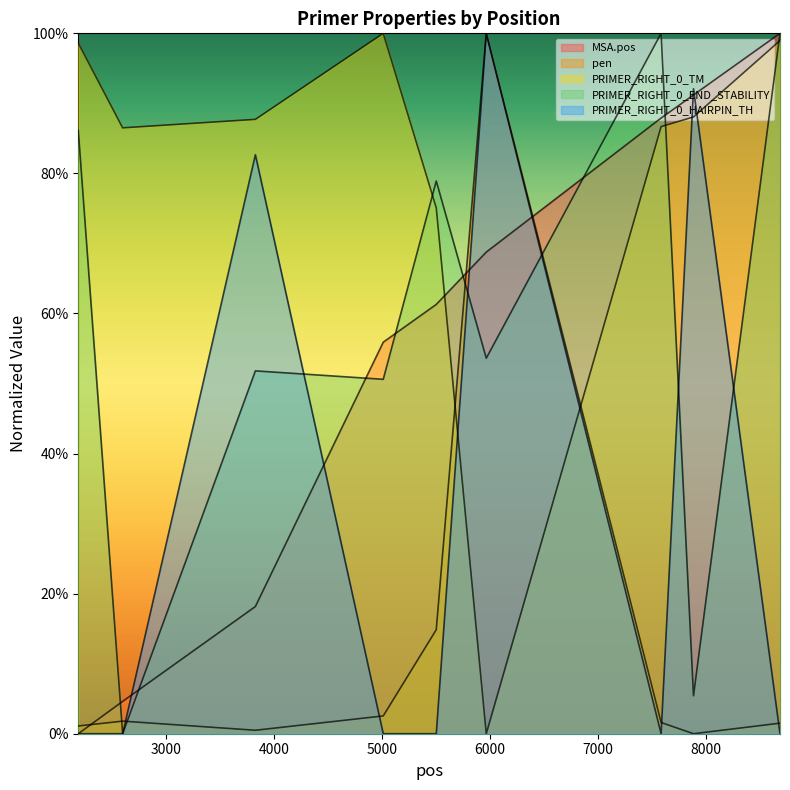

What are all the series names shown in the legend?

MSA.pos, pen, PRIMER_RIGHT_0_TM, PRIMER_RIGHT_0_END_STABILITY, PRIMER_RIGHT_0_HAIRPIN_TH